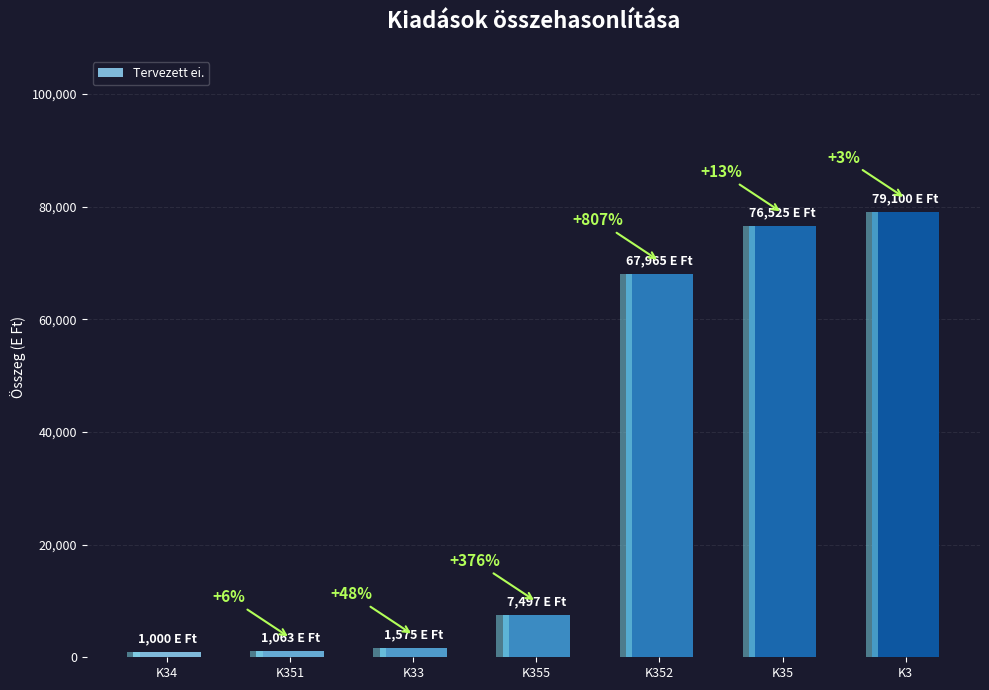

Does the chart contain any negative values?

No